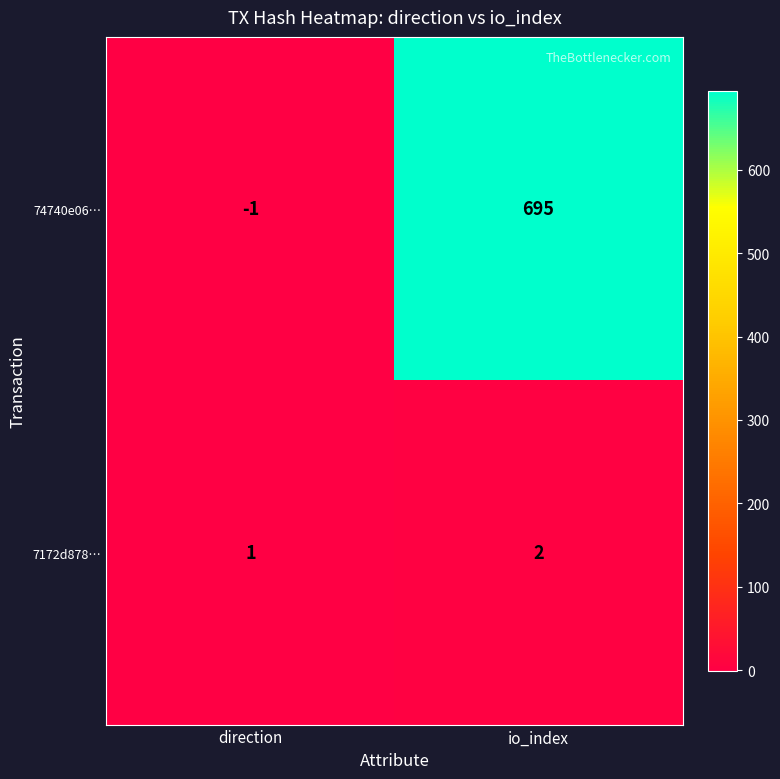

What is the greatest value displayed?

695